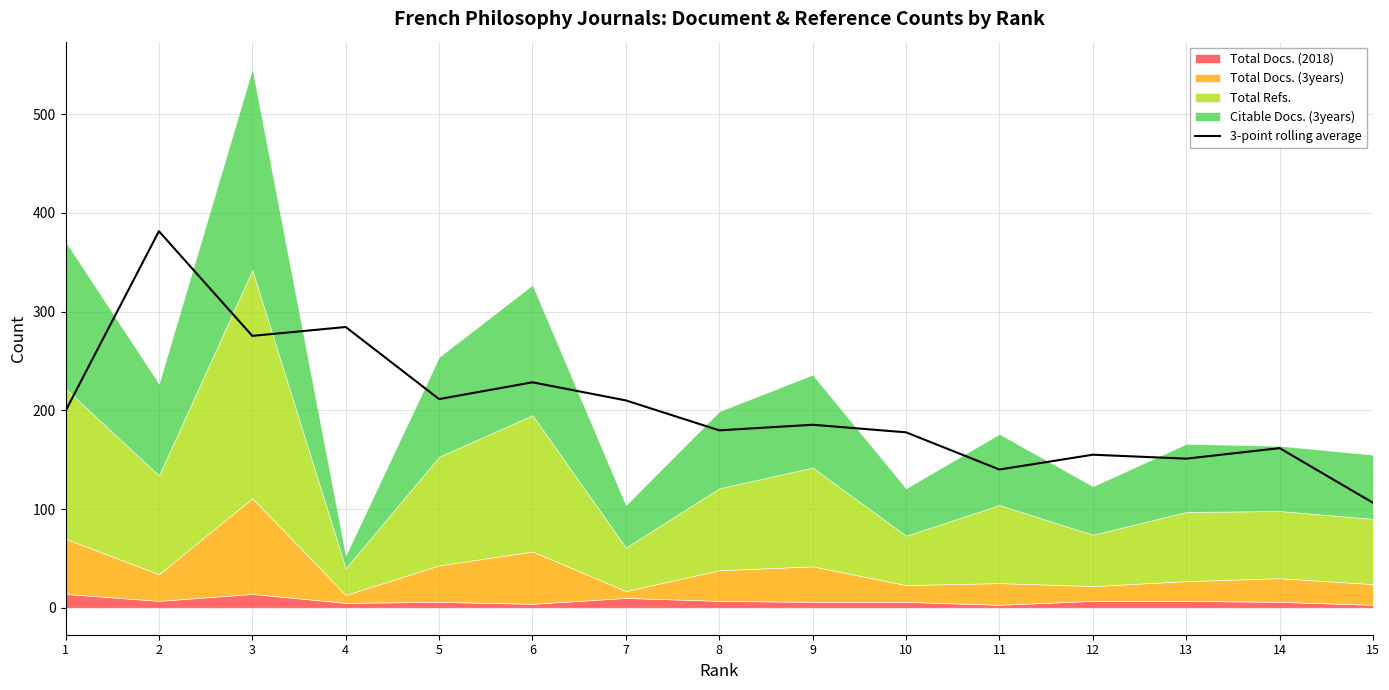

Is it true that the value at 7 is 367.7?

False